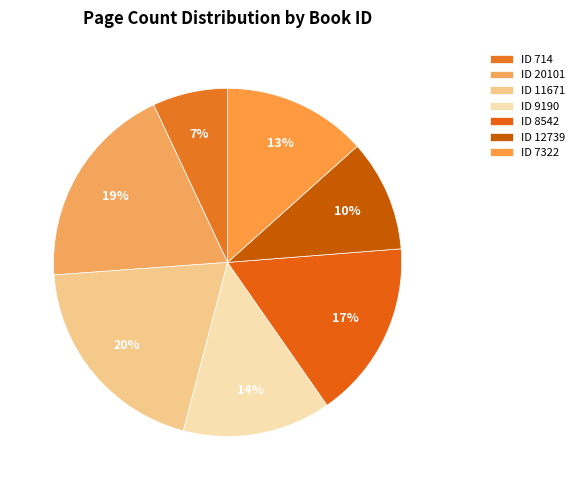

How many slices are in this pie chart?

7